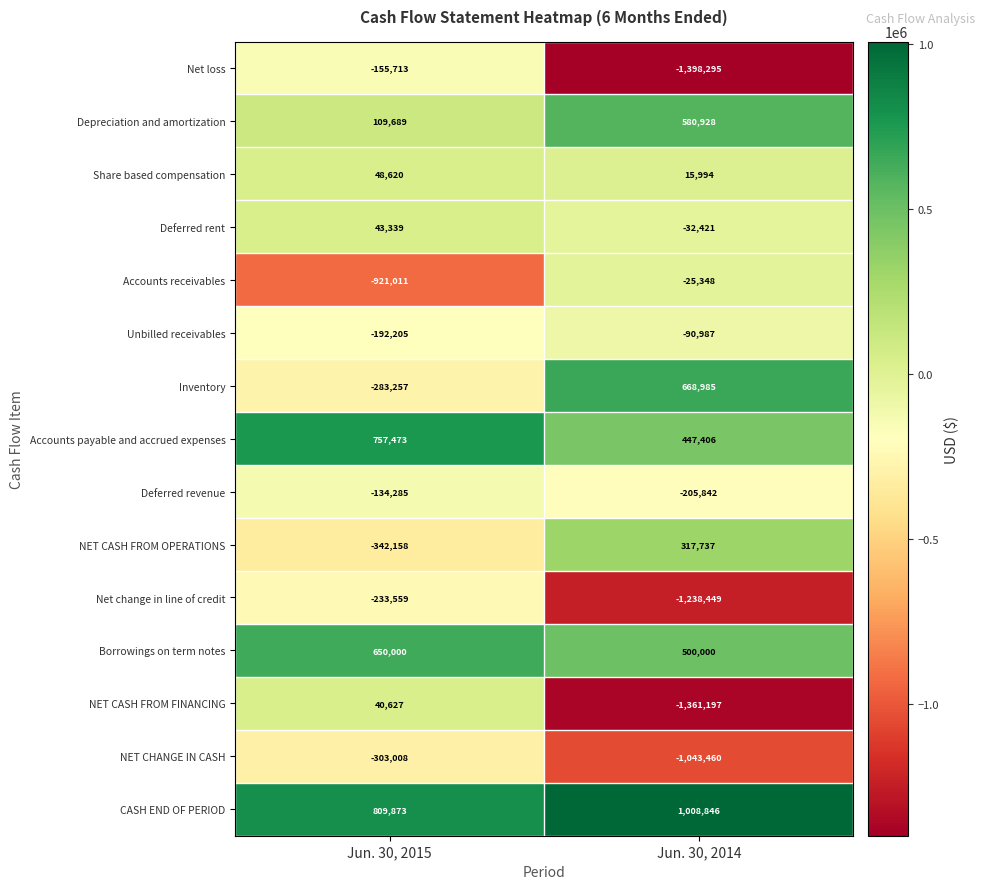

Is it true that Unbilled receivables equals -329983 at Jun. 30, 2015?

False